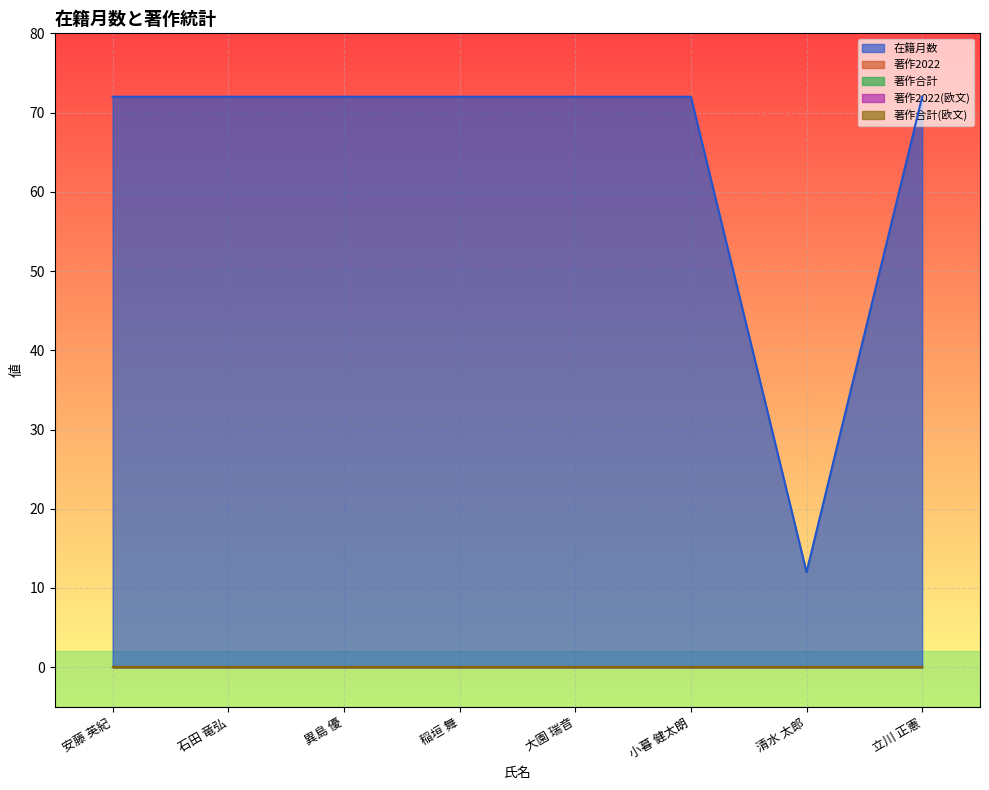

Is the value of 著作合計 at 大園 瑞音 greater than the value of 在籍月数 at 清水 太郎?

No